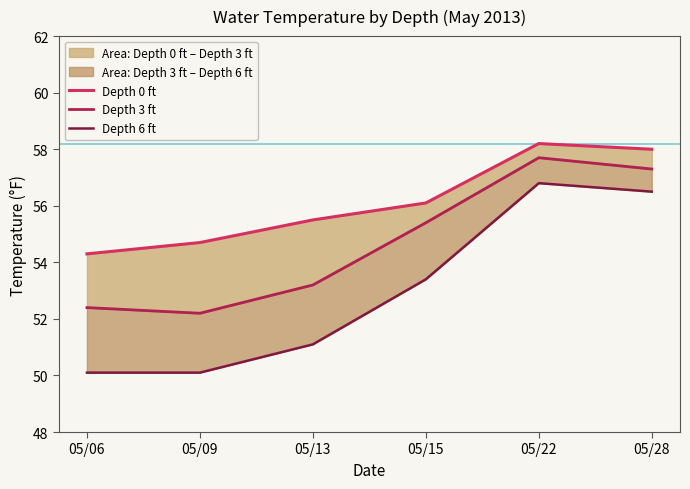

How many data points in Depth 3 ft are above 55?

3